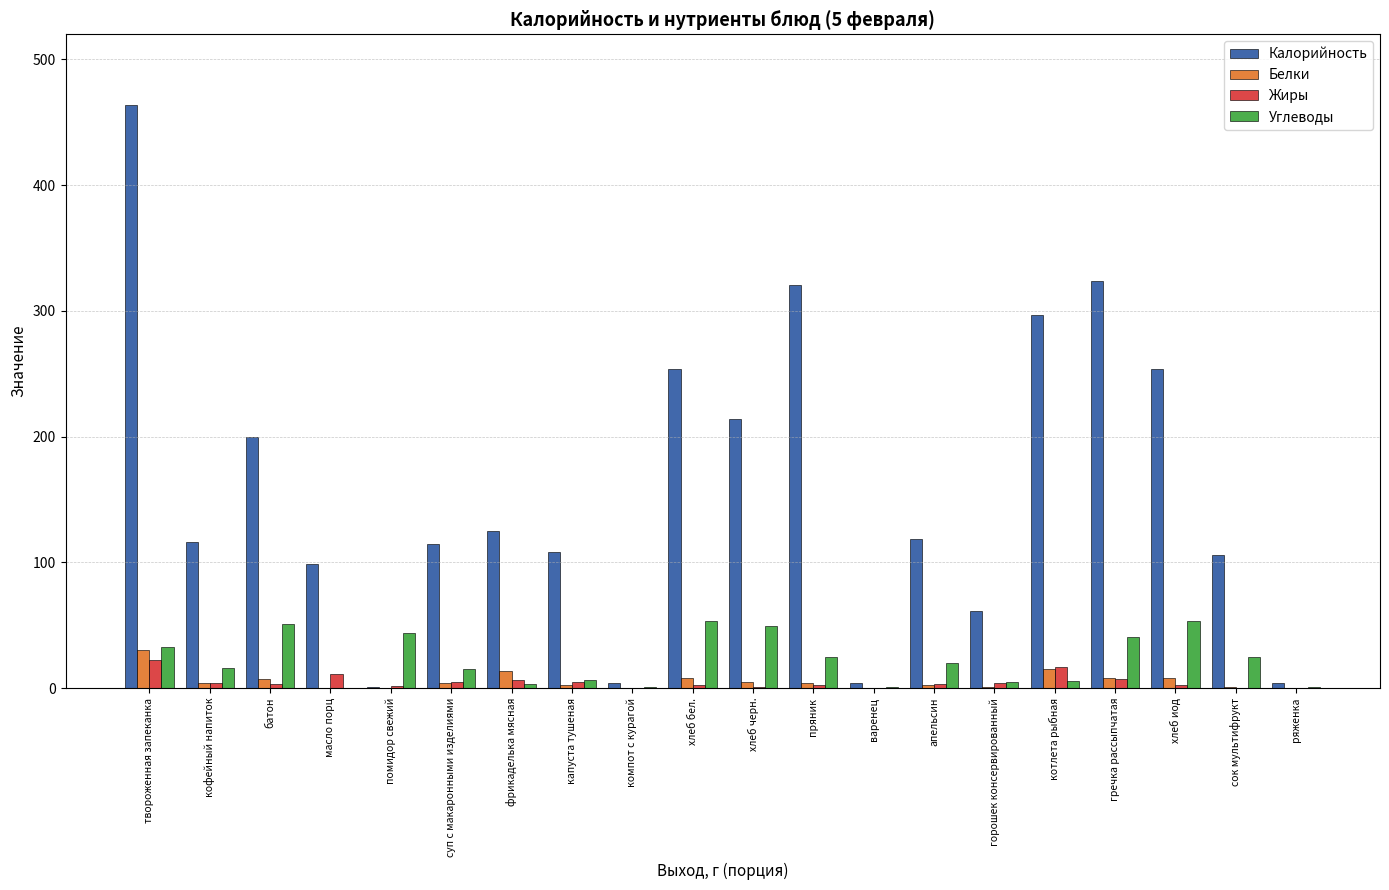

Which series changed the most between твороженная запеканка and пряник?

Калорийность